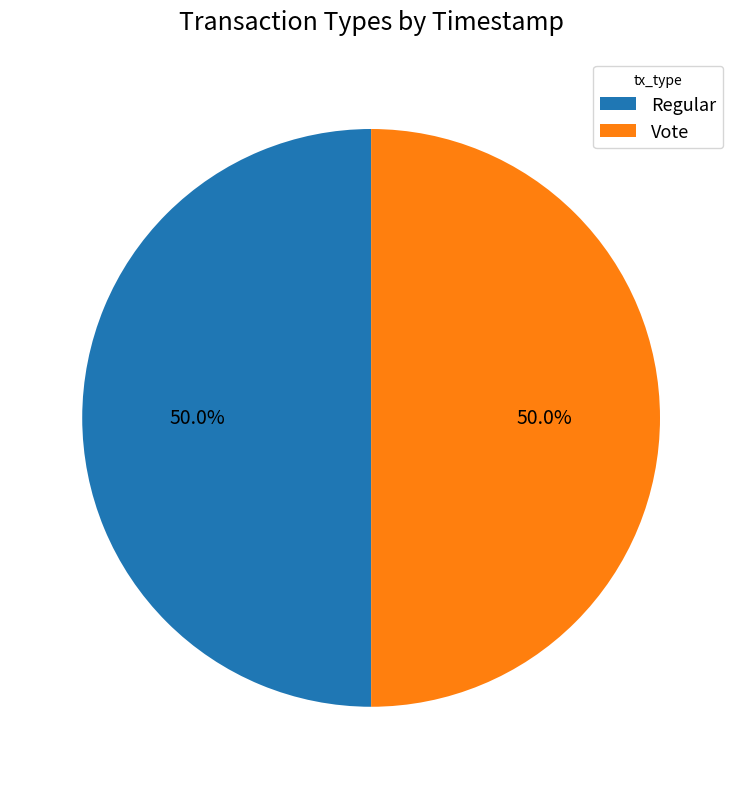

How much of the chart is everything except Vote?

50.0%